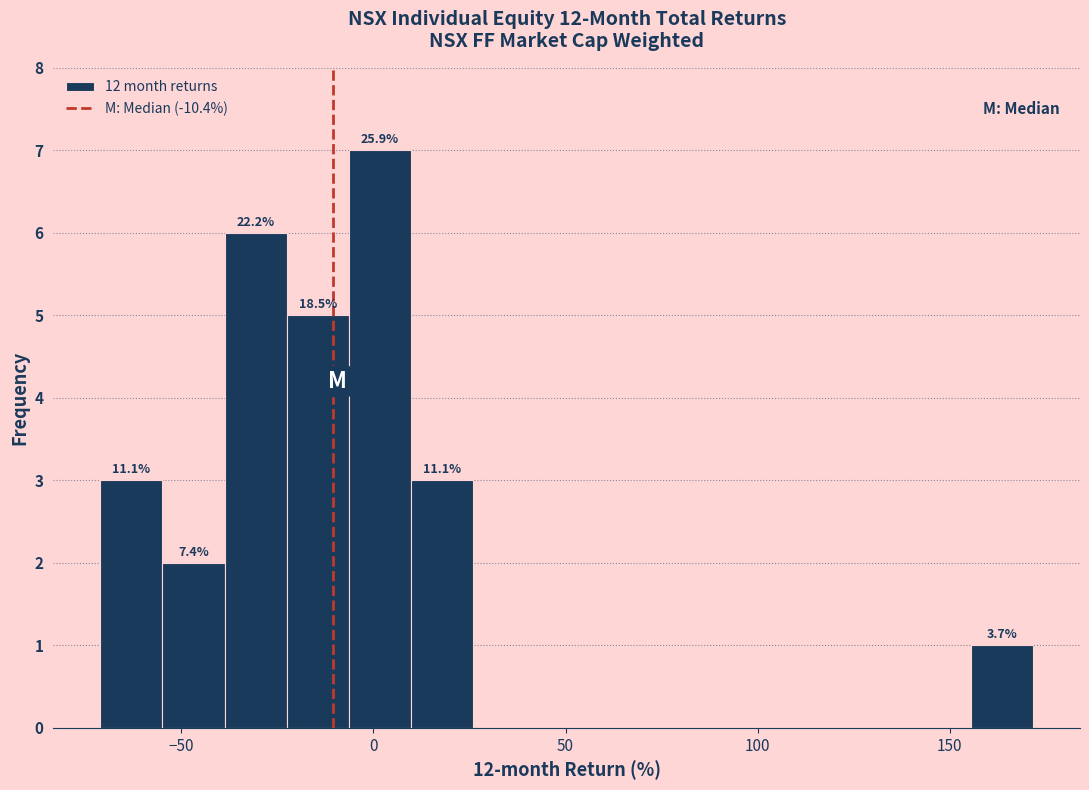

Read against the x-axis, roughly where is the centre of the tallest bar?

0